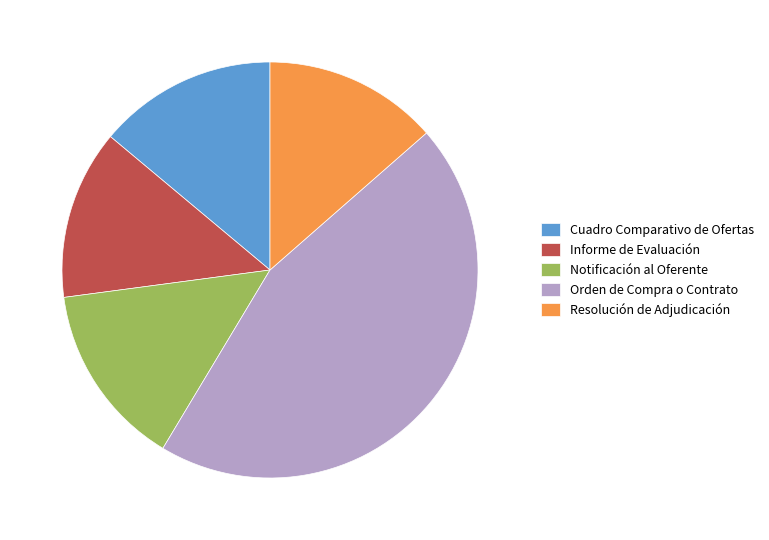

Does any single category account for the majority?

No